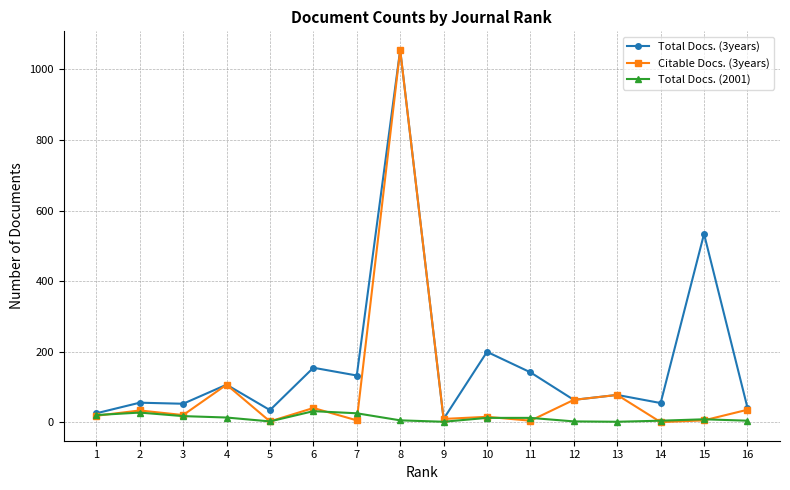

Where does the Total Docs. (3years) series first go above 78?

4